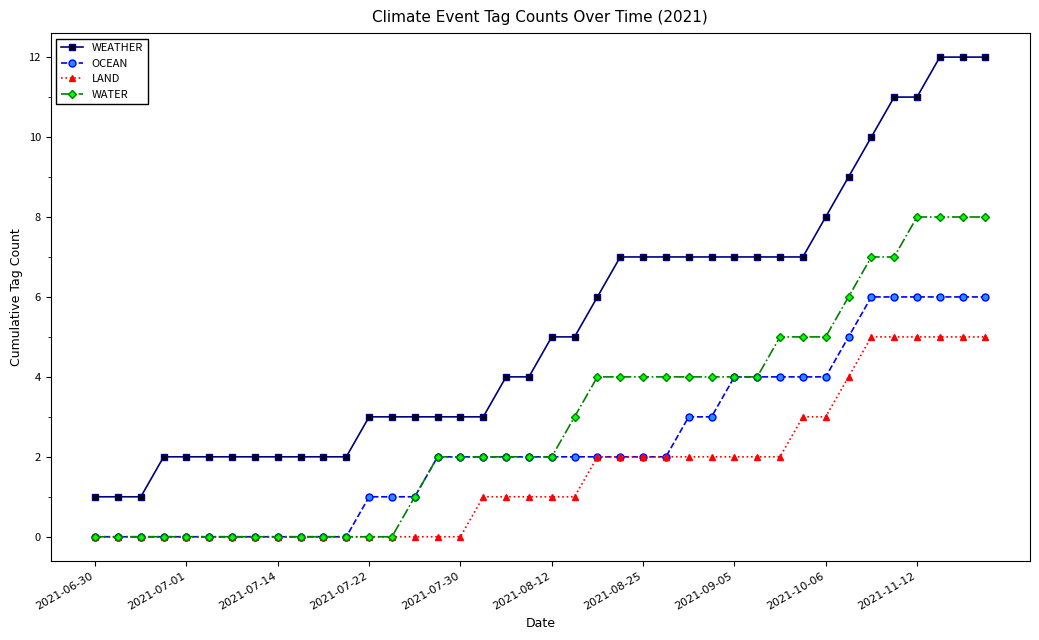

What are all the series names shown in the legend?

WEATHER, OCEAN, LAND, WATER